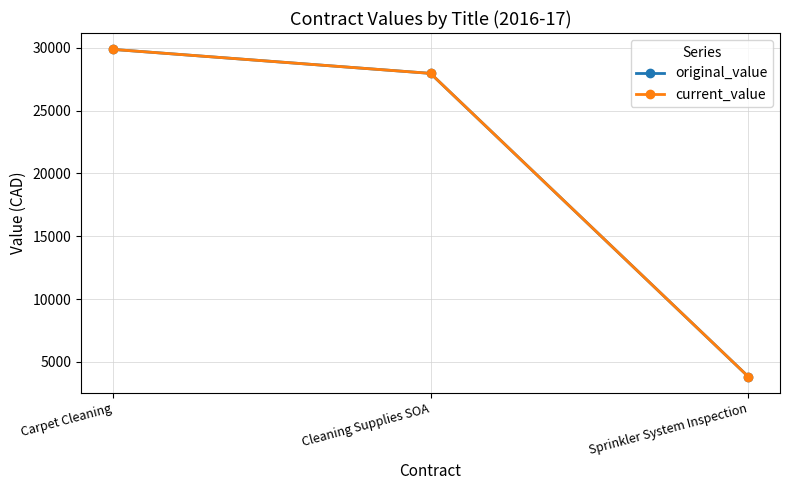

At how many categories does at least one series exceed 10045?

2